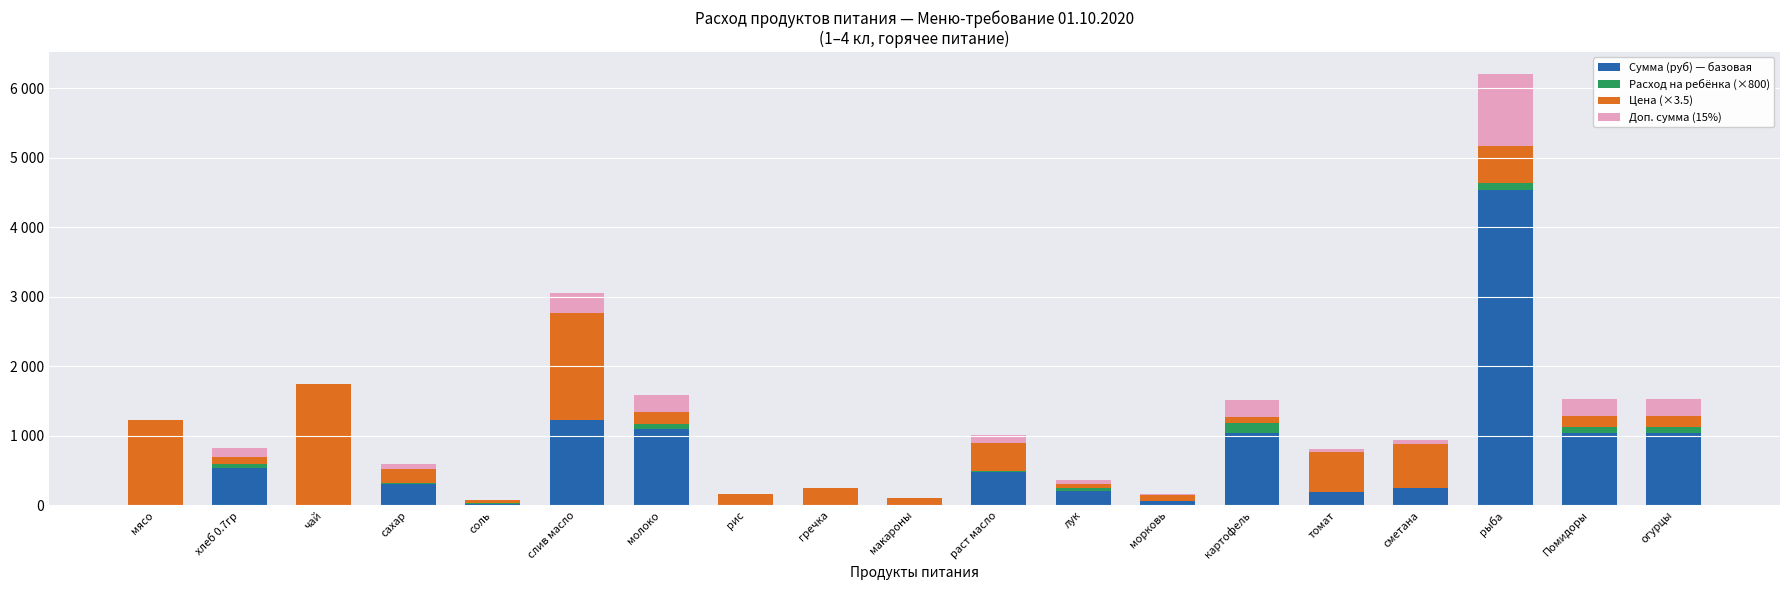

What is the highest value of the Сумма (руб) — базовая series?

4537.7